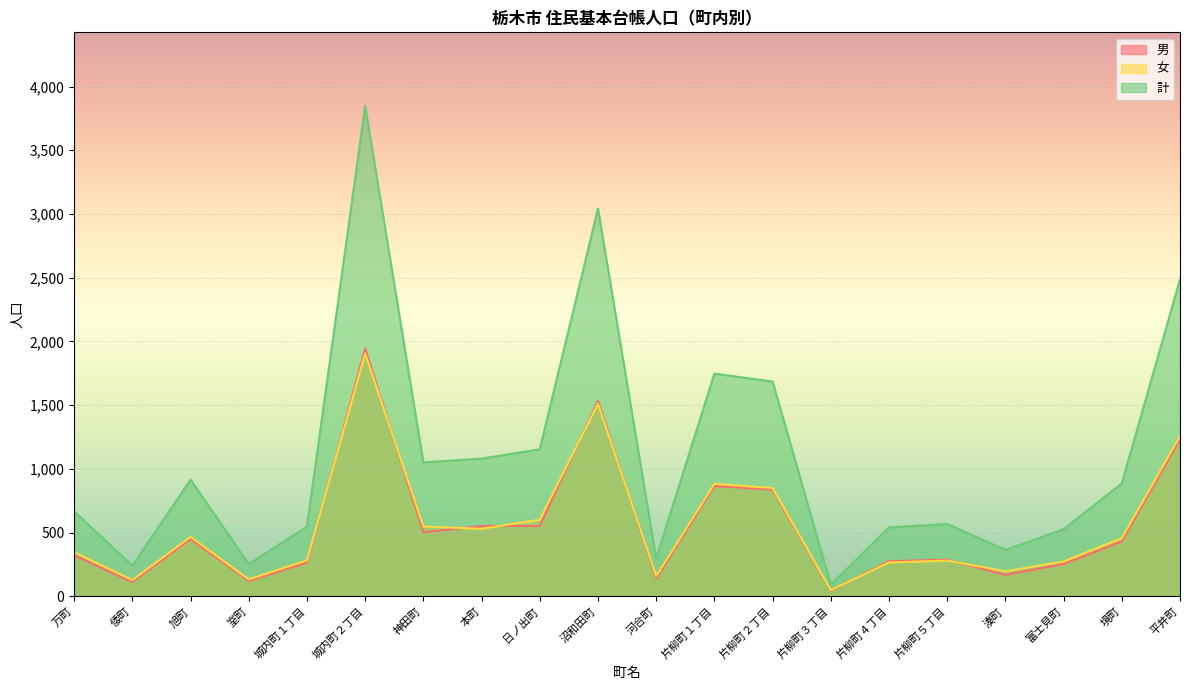

Which category has the highest value in the 男 series?

城内町２丁目